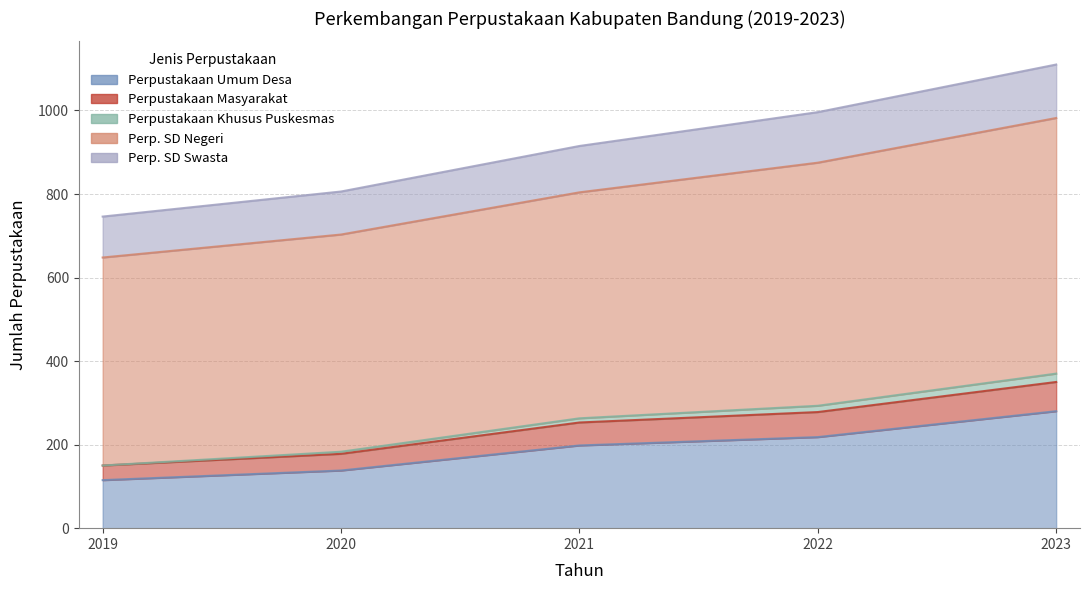

True or false: Perp. SD Swasta and Perpustakaan Khusus Puskesmas intersect in this chart.

False